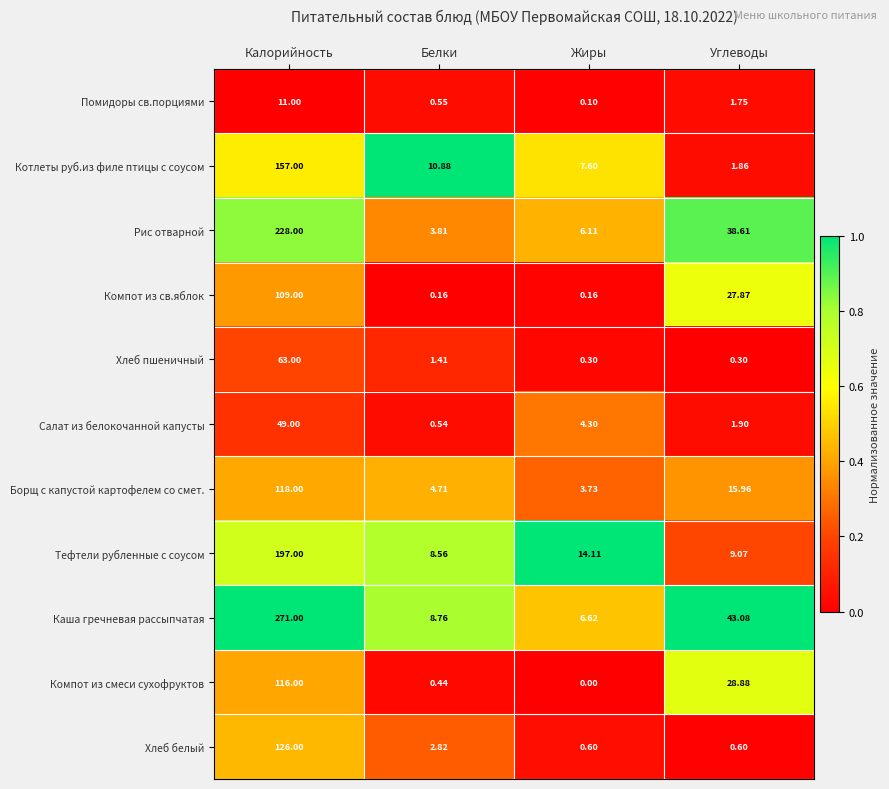

Where is Котлеты руб.из филе птицы с соусом nearest to the value 79?

Белки